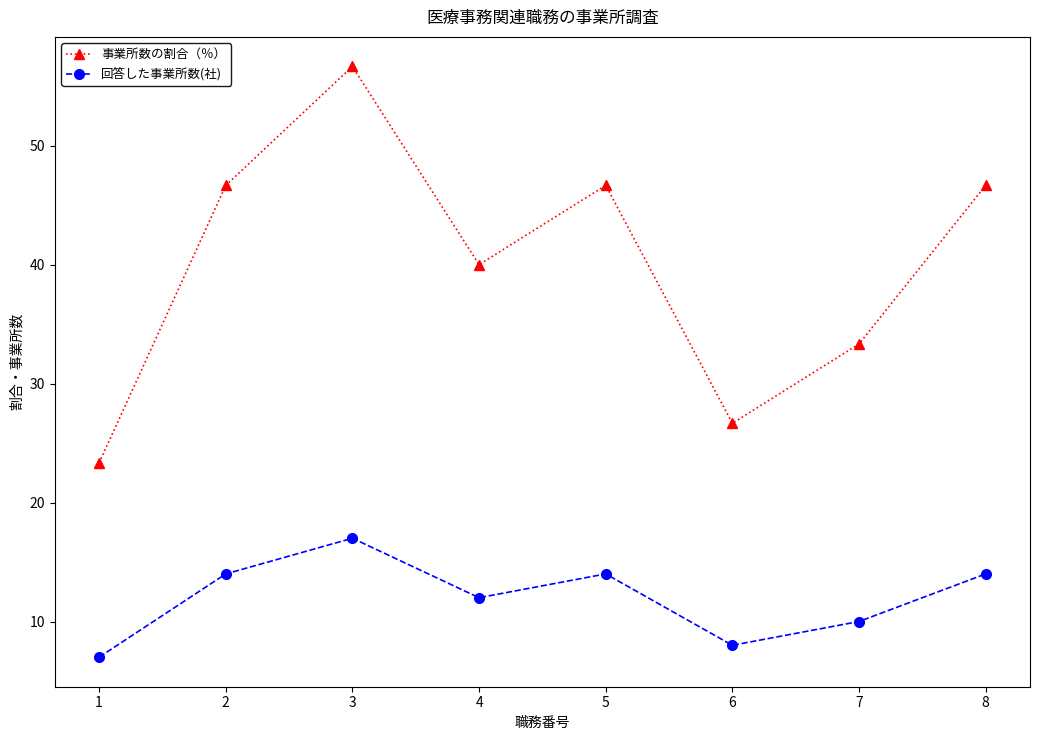

What are all the series names shown in the legend?

事業所数の割合（％）, 回答した事業所数(社)